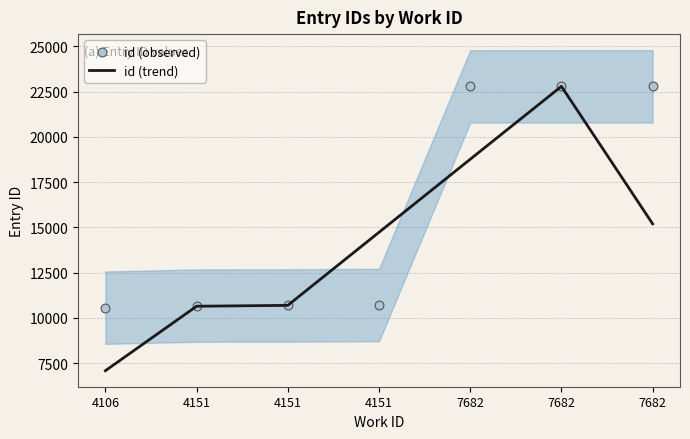

Which series reaches the minimum Y coordinate?

id (trend)